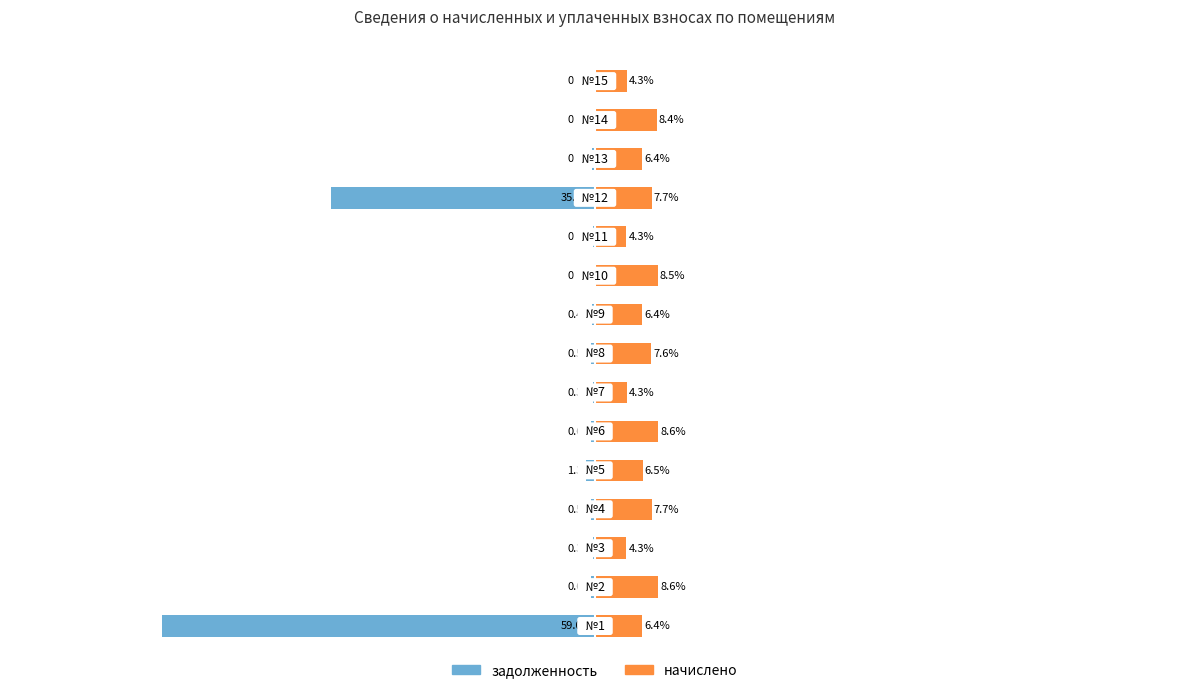

Reading left to right, what are all the values shown in this chart?

задолженность: 0=-59.0	1=-0.6	2=-0.3	3=-0.5	4=-1.3	5=-0.6	6=-0.3	7=-0.5	8=-0.4	9=0.0	10=-0.3	11=-35.9	12=-0.4	13=0.0	14=0.0
начислено: 0=6.4	1=8.6	2=4.3	3=7.7	4=6.5	5=8.6	6=4.3	7=7.6	8=6.4	9=8.5	10=4.3	11=7.7	12=6.4	13=8.4	14=4.3